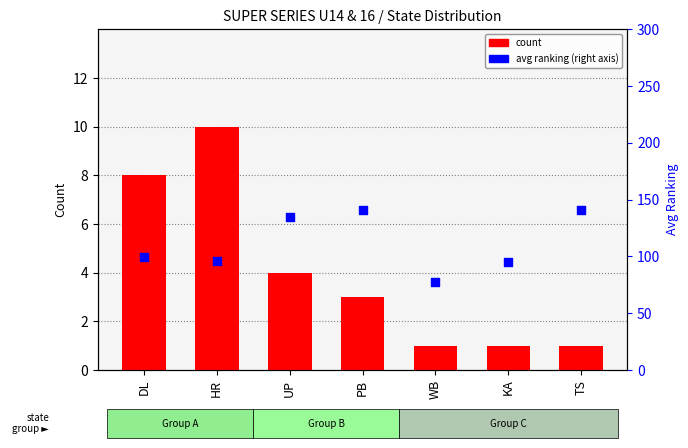

Which series reaches the maximum Y coordinate?

avg ranking